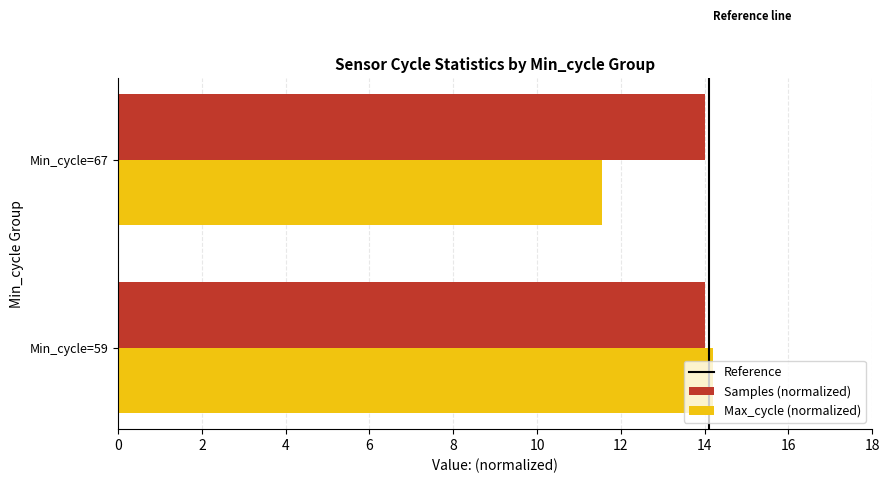

What is the minimum value for Max_cycle (normalized)?

11.6